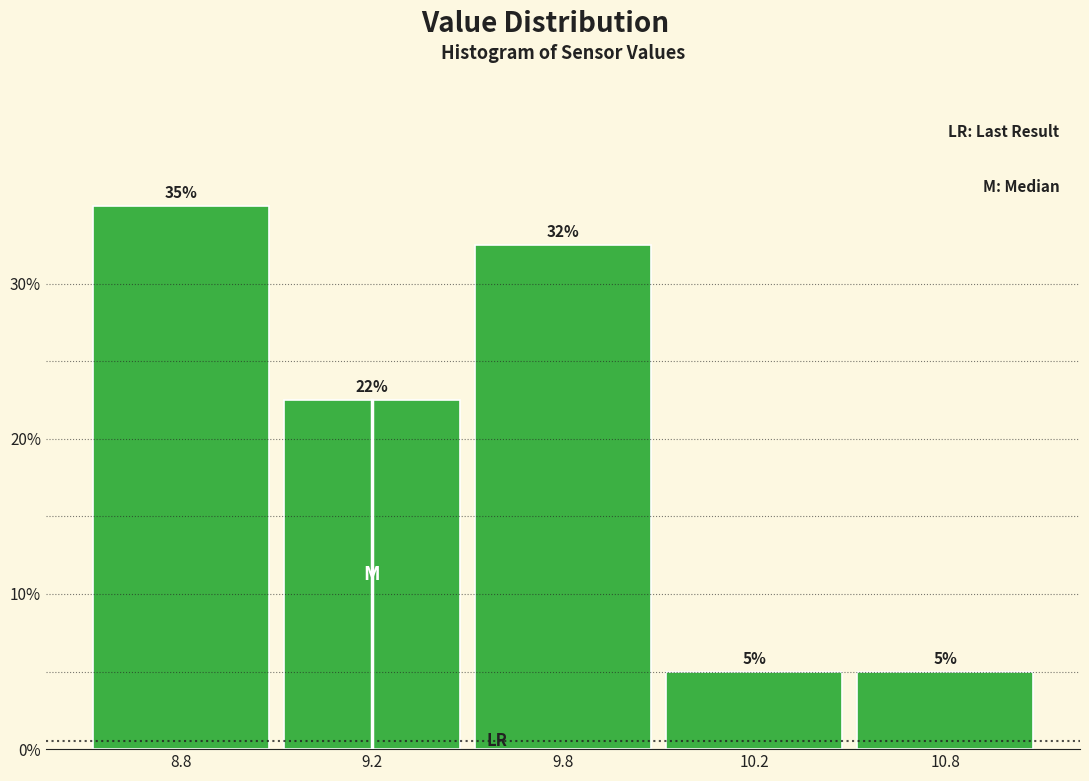

Which has a higher value, 9.2 or 9.8?

9.8